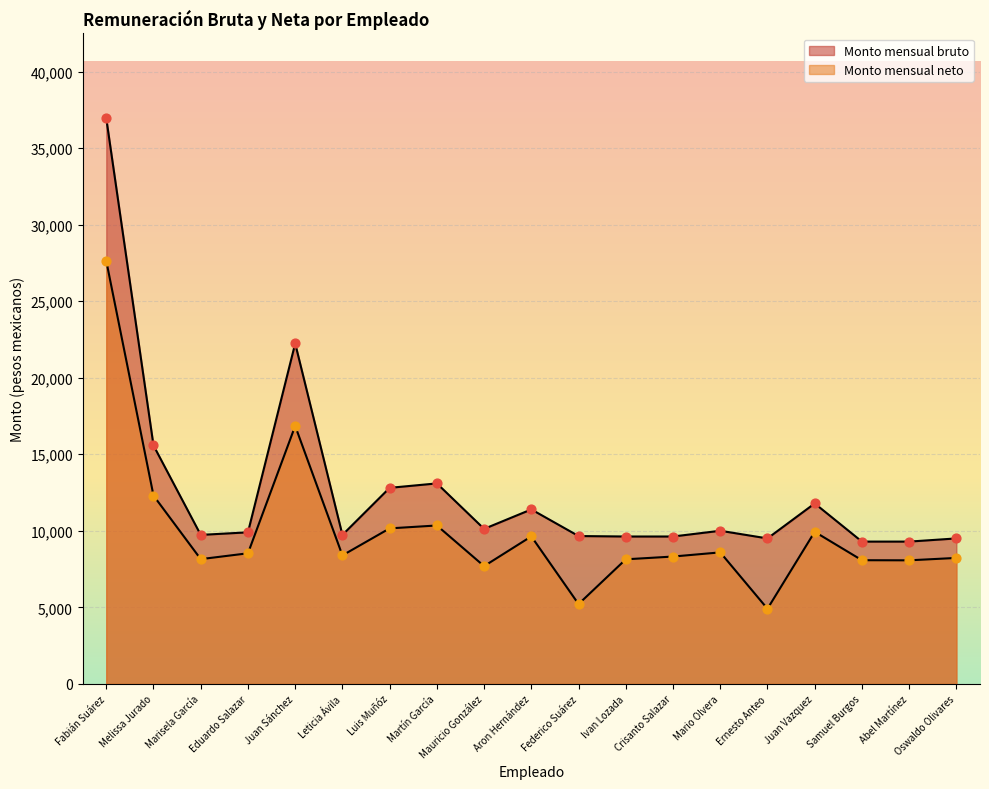

Which series contains the highest Y value?

Monto mensual bruto